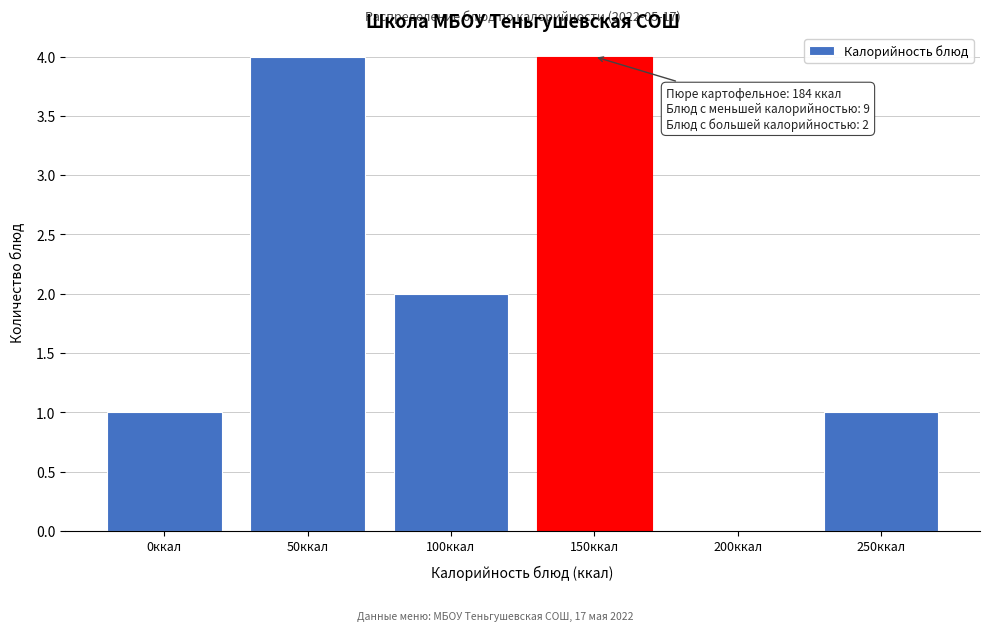

Reading left to right, list all the values displayed in this chart.

0ккал=1	50ккал=4	100ккал=2	150ккал=4	200ккал=0	250ккал=1